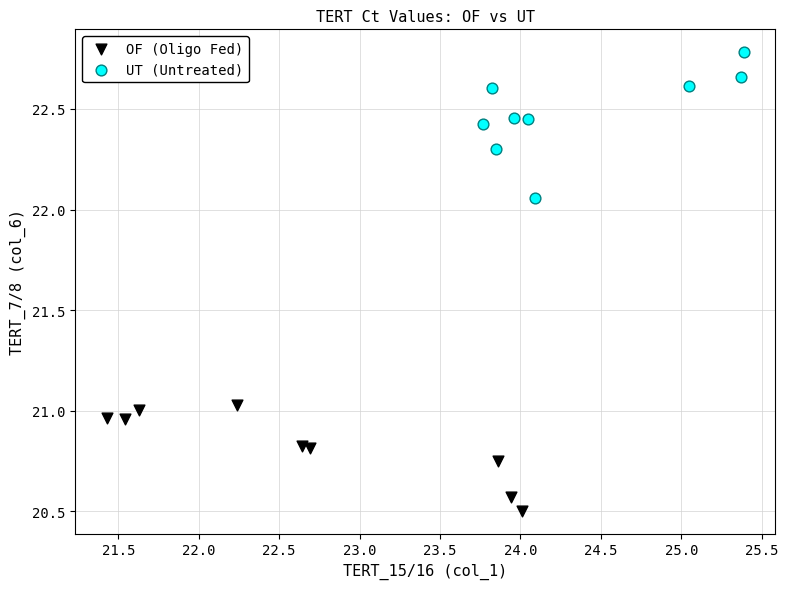

Which series contains the highest Y value?

UT (Untreated)